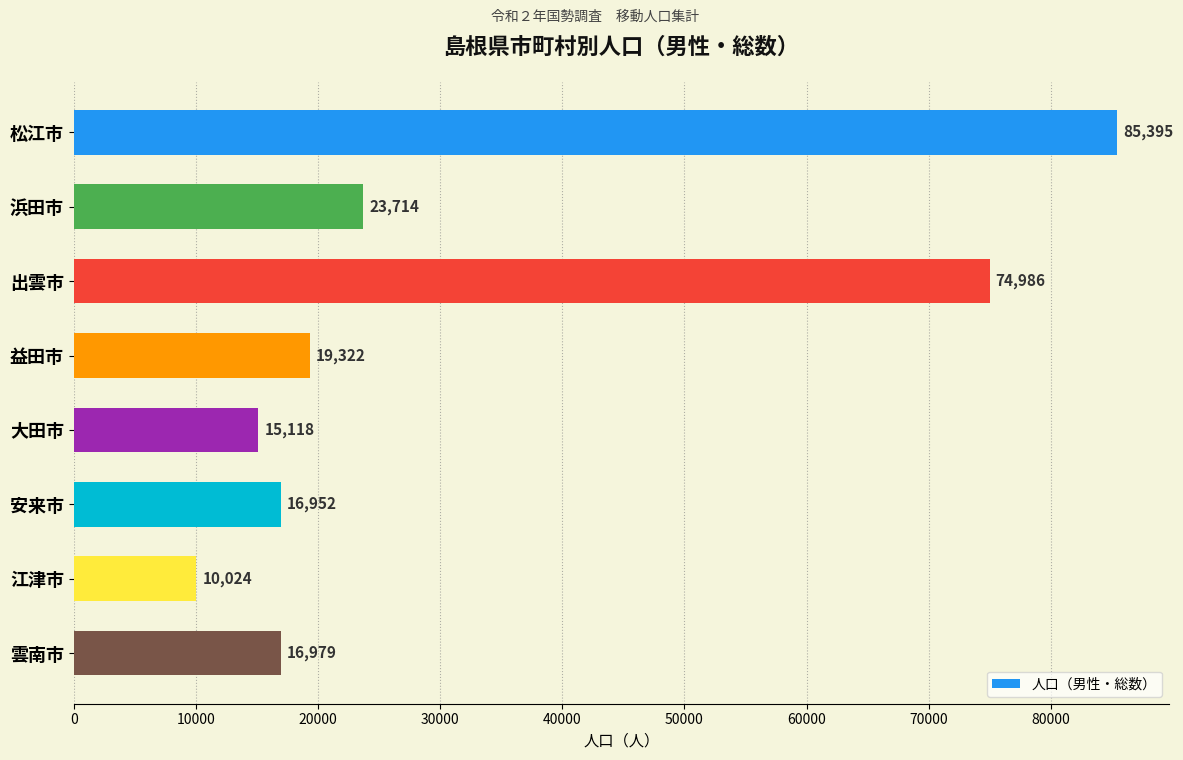

What is the difference between the second highest and second lowest values?

59868